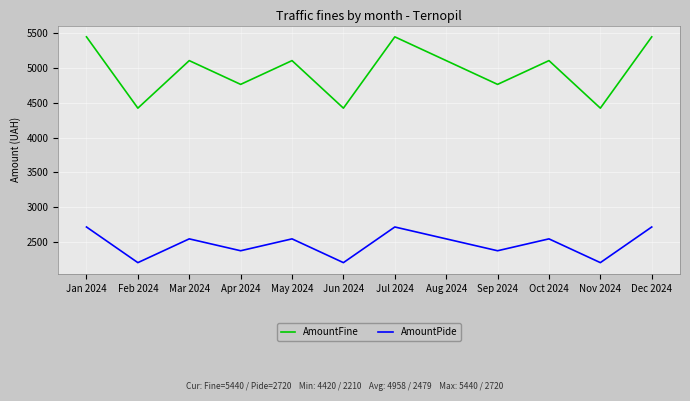

Where is the first local maximum for AmountFine?

Mar 2024